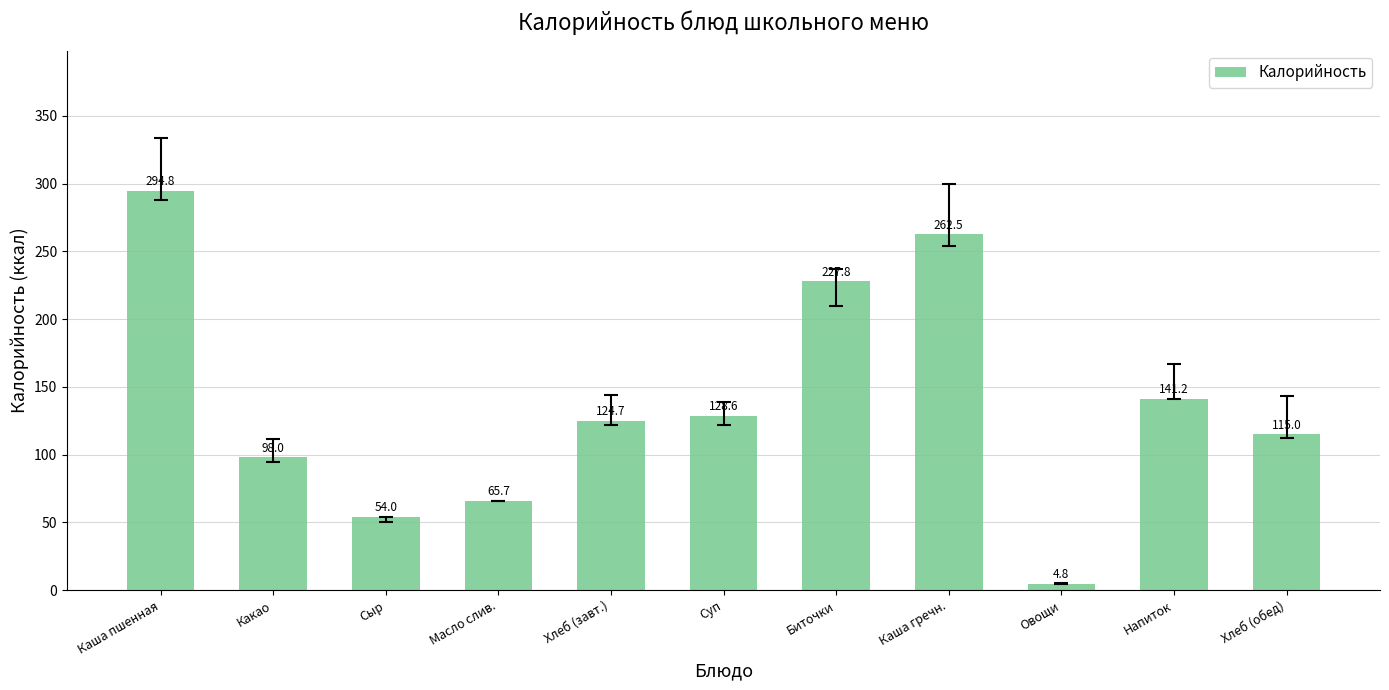

Are the bars grouped side by side (vs. stacked)?

No